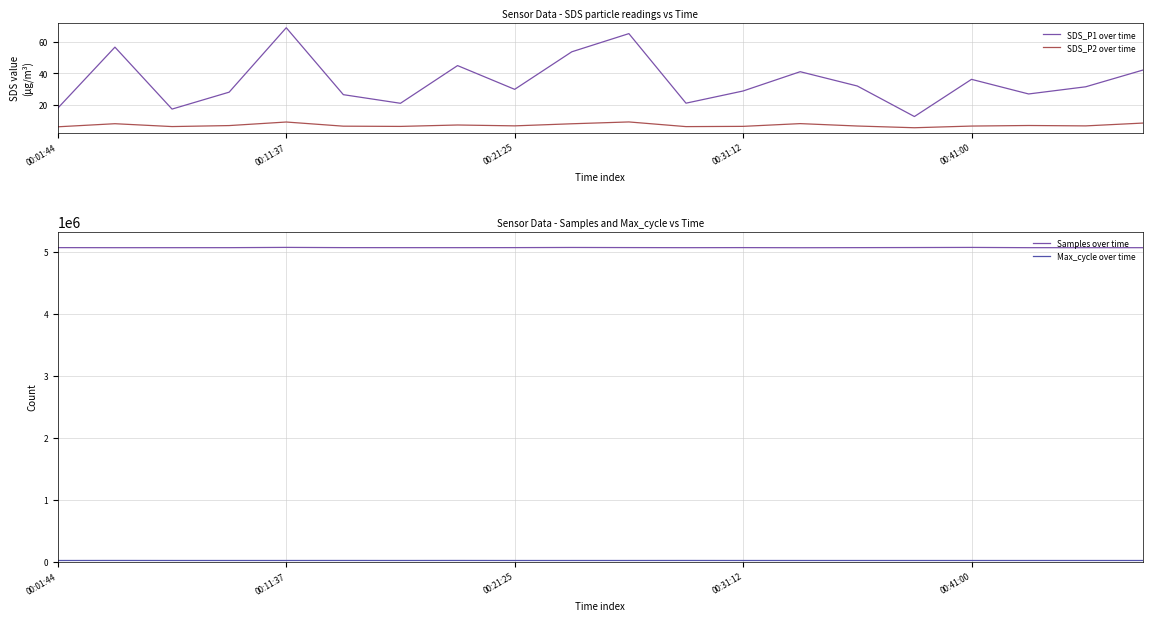

What are all the series names shown in the legend?

SDS_P1 over time, SDS_P2 over time, Samples over time, Max_cycle over time